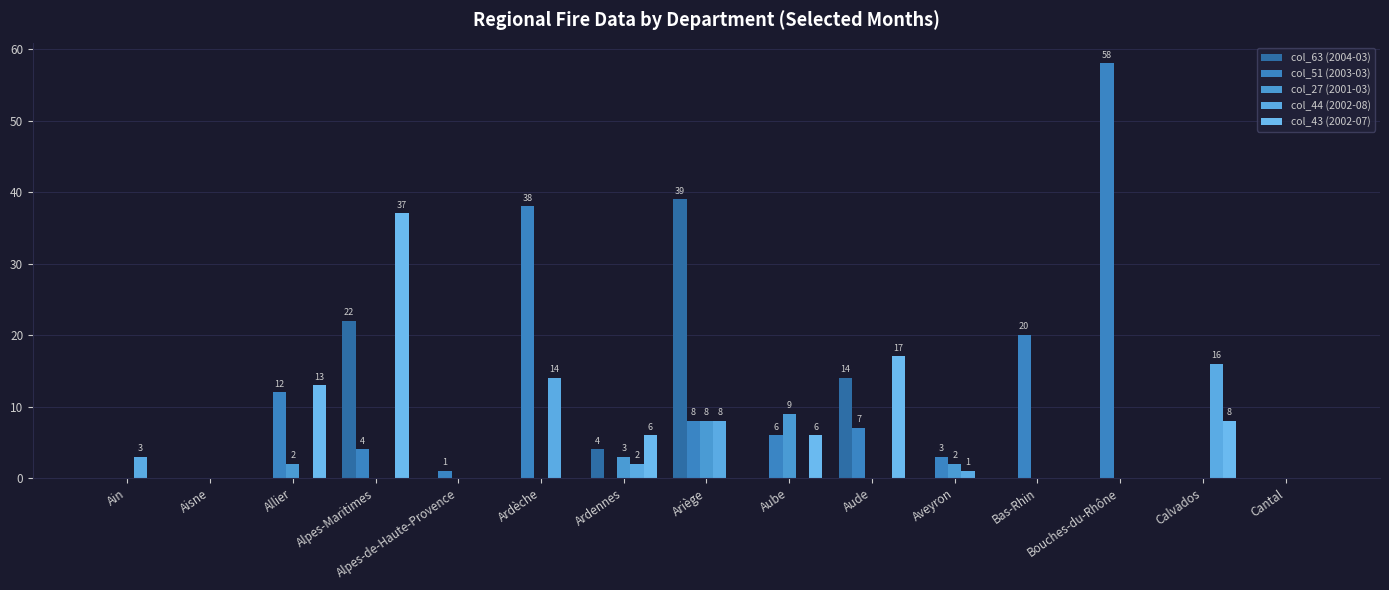

Reading left to right, transcribe all the data shown in this chart.

col_63 (2004-03): Ain=0	Aisne=0	Allier=0	Alpes-Maritimes=22	Alpes-de-Haute-Provence=0	Ardèche=0	Ardennes=4	Ariège=39	Aube=0	Aude=14	Aveyron=0	Bas-Rhin=0	Bouches-du-Rhône=0	Calvados=0	Cantal=0
col_51 (2003-03): Ain=0	Aisne=0	Allier=12	Alpes-Maritimes=4	Alpes-de-Haute-Provence=1	Ardèche=38	Ardennes=0	Ariège=8	Aube=6	Aude=7	Aveyron=3	Bas-Rhin=20	Bouches-du-Rhône=58	Calvados=0	Cantal=0
col_27 (2001-03): Ain=0	Aisne=0	Allier=2	Alpes-Maritimes=0	Alpes-de-Haute-Provence=0	Ardèche=0	Ardennes=3	Ariège=8	Aube=9	Aude=0	Aveyron=2	Bas-Rhin=0	Bouches-du-Rhône=0	Calvados=0	Cantal=0
col_44 (2002-08): Ain=3	Aisne=0	Allier=0	Alpes-Maritimes=0	Alpes-de-Haute-Provence=0	Ardèche=14	Ardennes=2	Ariège=8	Aube=0	Aude=0	Aveyron=1	Bas-Rhin=0	Bouches-du-Rhône=0	Calvados=16	Cantal=0
col_43 (2002-07): Ain=0	Aisne=0	Allier=13	Alpes-Maritimes=37	Alpes-de-Haute-Provence=0	Ardèche=0	Ardennes=6	Ariège=0	Aube=6	Aude=17	Aveyron=0	Bas-Rhin=0	Bouches-du-Rhône=0	Calvados=8	Cantal=0